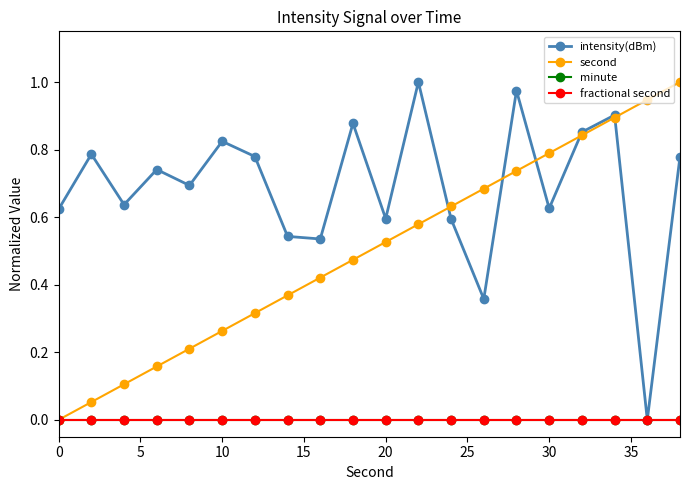

Is this an area chart (filled region under the line)?

No